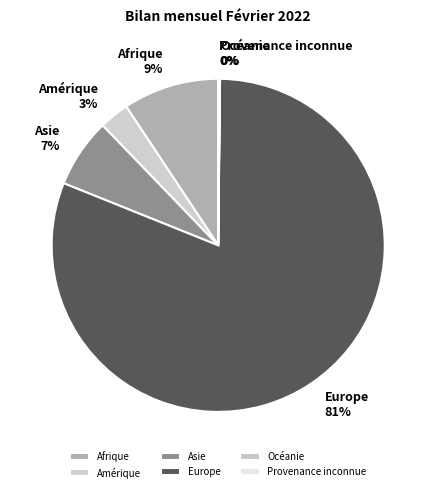

The Asie slice represents 17% of the pie. True or false?

False